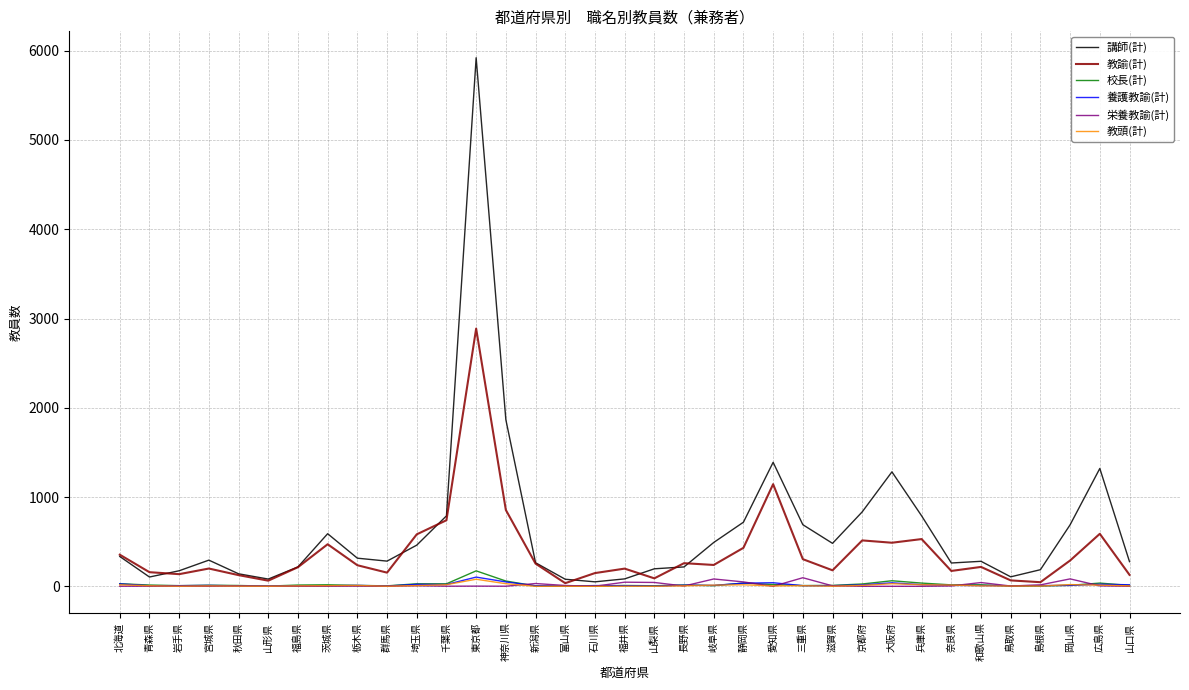

At which category is the sum across all series the highest?

東京都